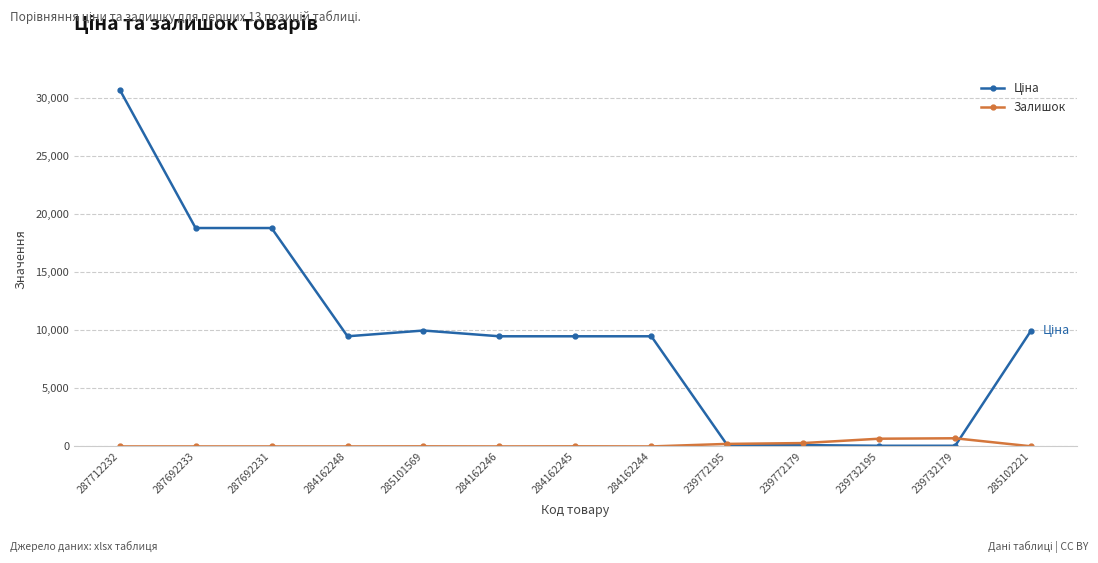

The value of Залишок at 239732179 is 702.0. True or false?

True